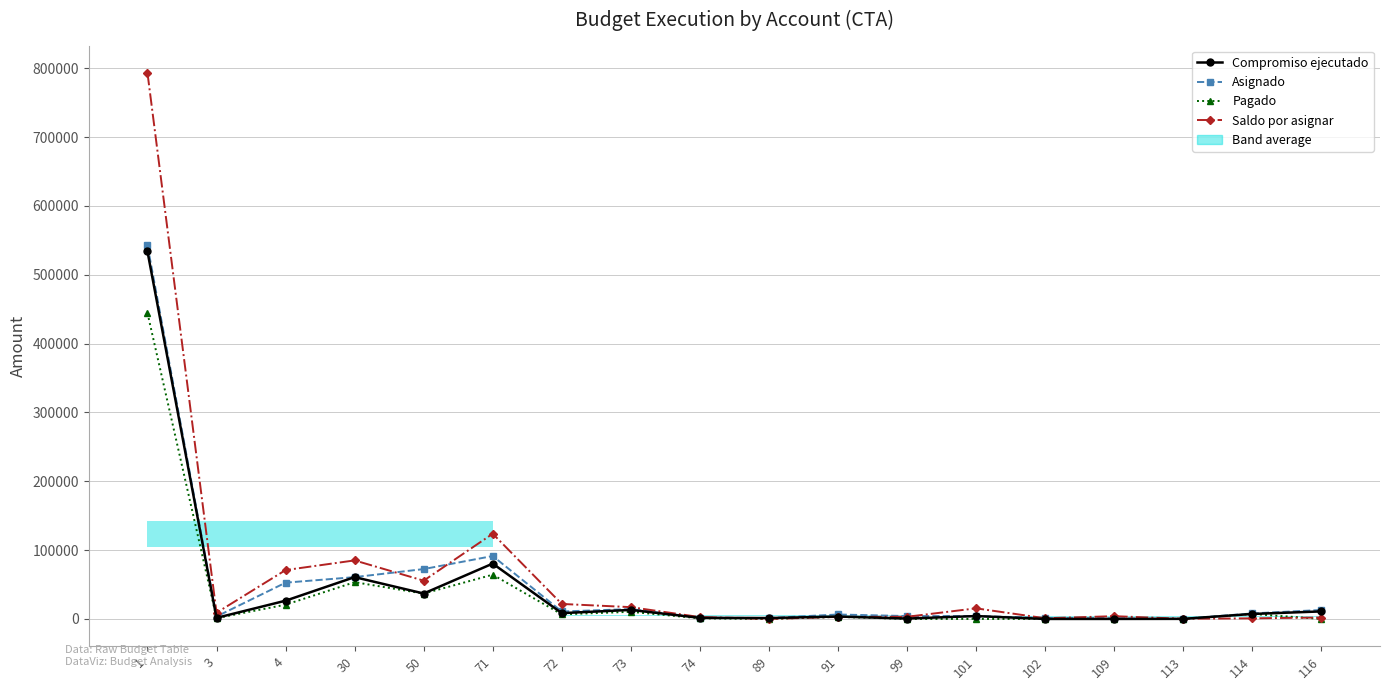

Is it true that Compromiso ejecutado equals 36954.7 at 50?

True